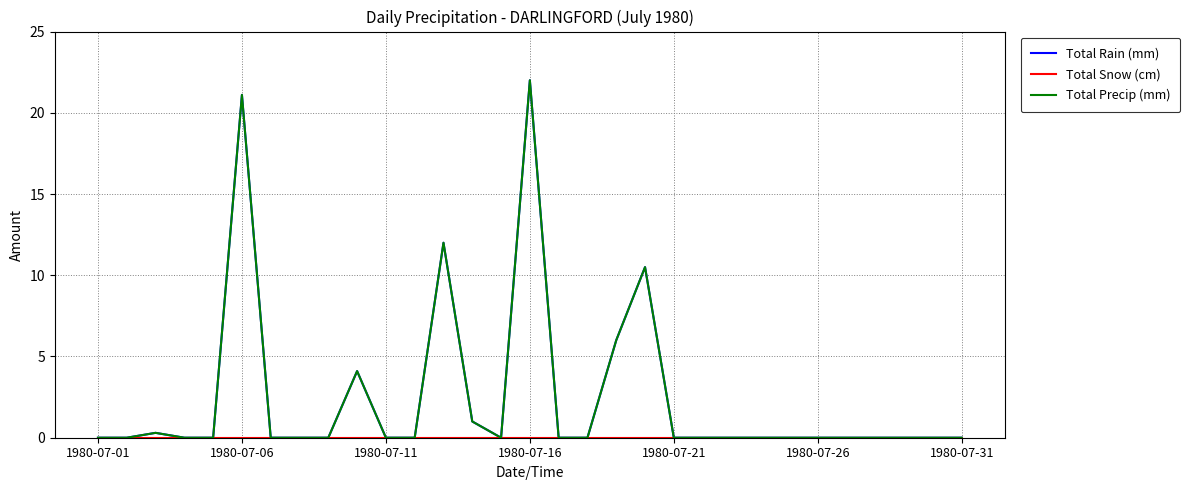

Is this an area chart (filled region under the line)?

No